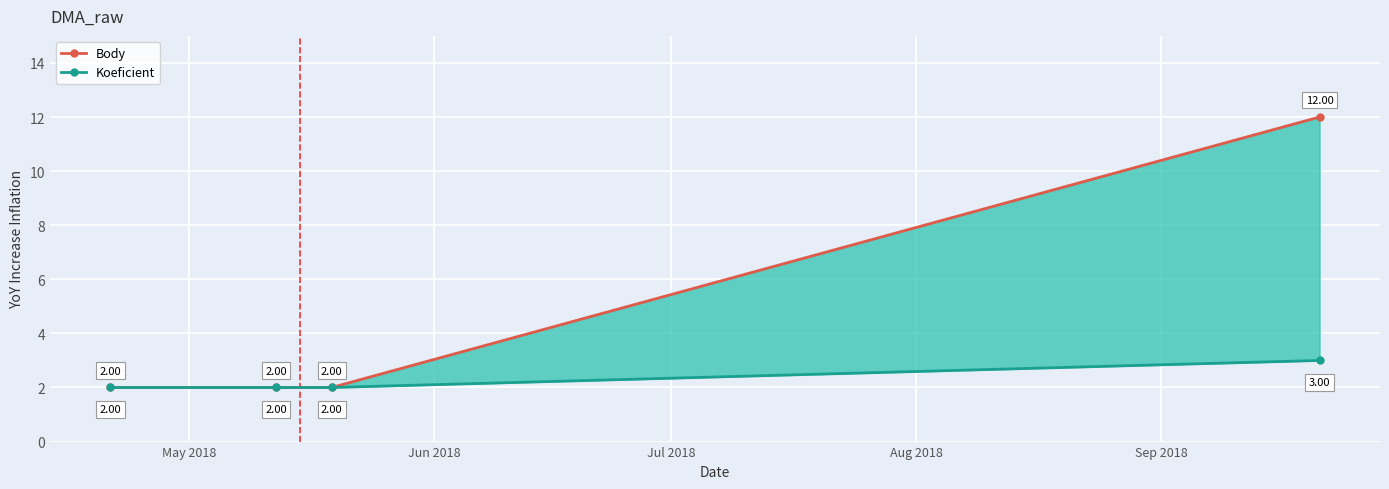

What is the value of the Body point at the 2nd from the left?

2